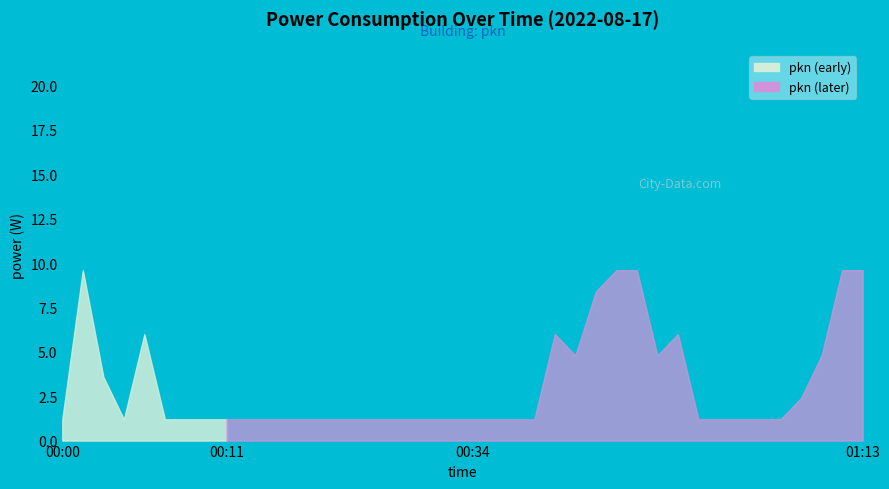

What is the value of the 3rd point from the left?

3.6